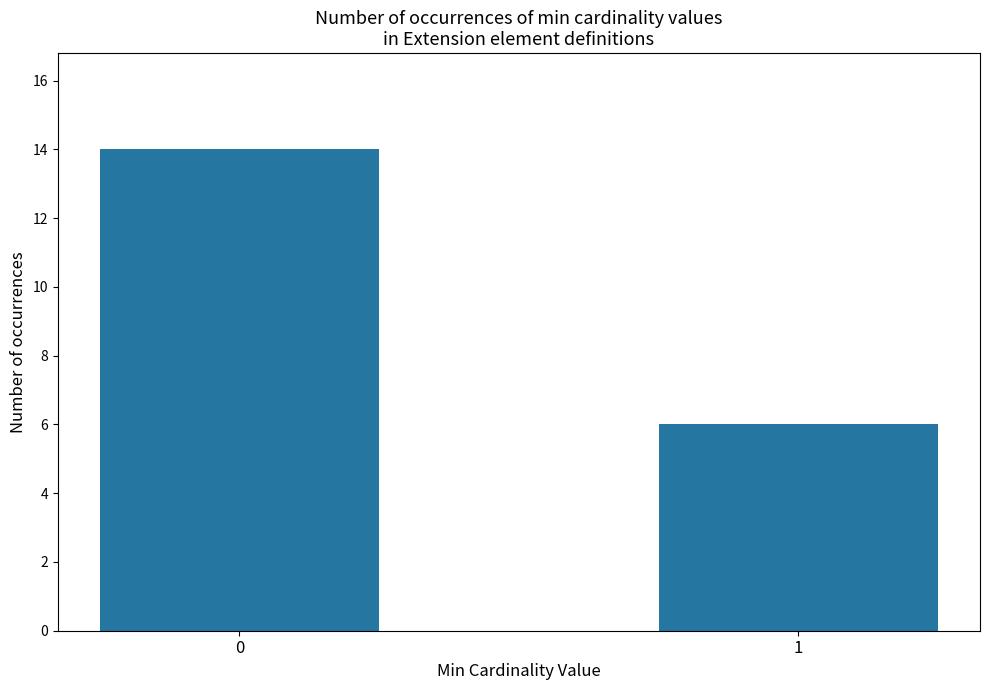

List the labels in order of value, largest first.

0, 1